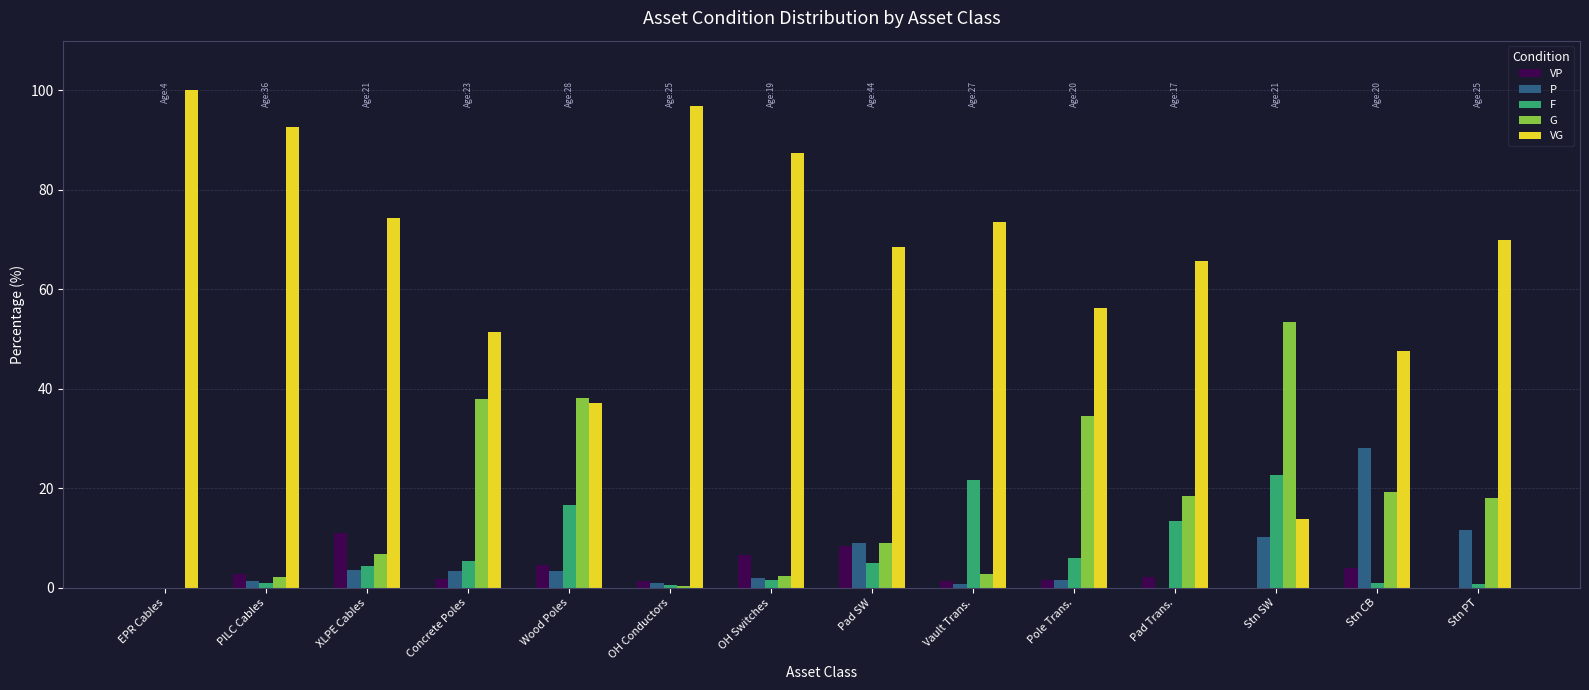

Which series has the largest total across all categories?

VG